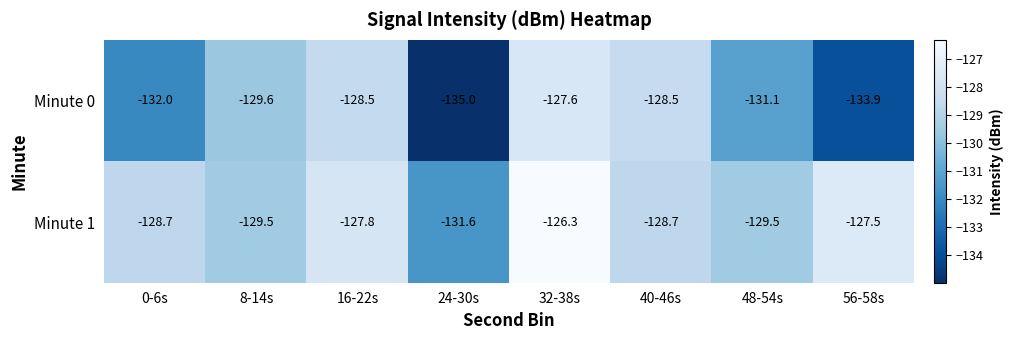

At which category does the chart reach its minimum across all series?

24-30s